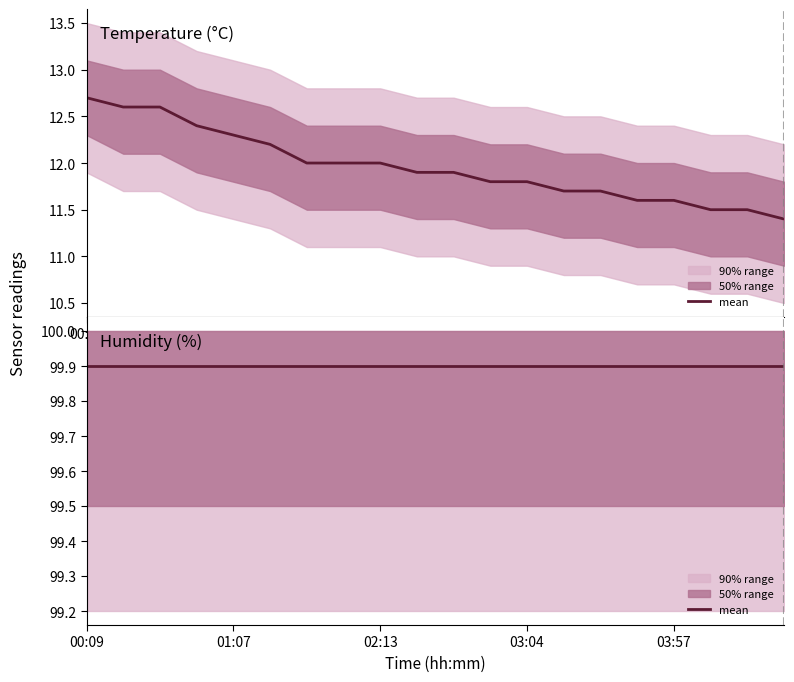

True or false: there are more than 1 points higher than both neighbors.

False